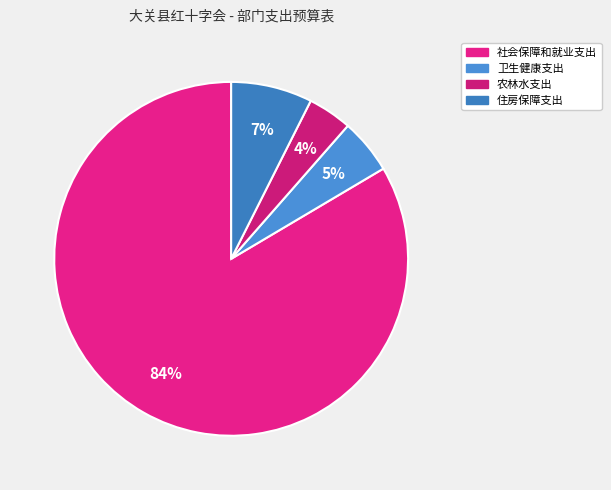

Rank the categories by value from lowest to highest.

农林水支出, 卫生健康支出, 住房保障支出, 社会保障和就业支出